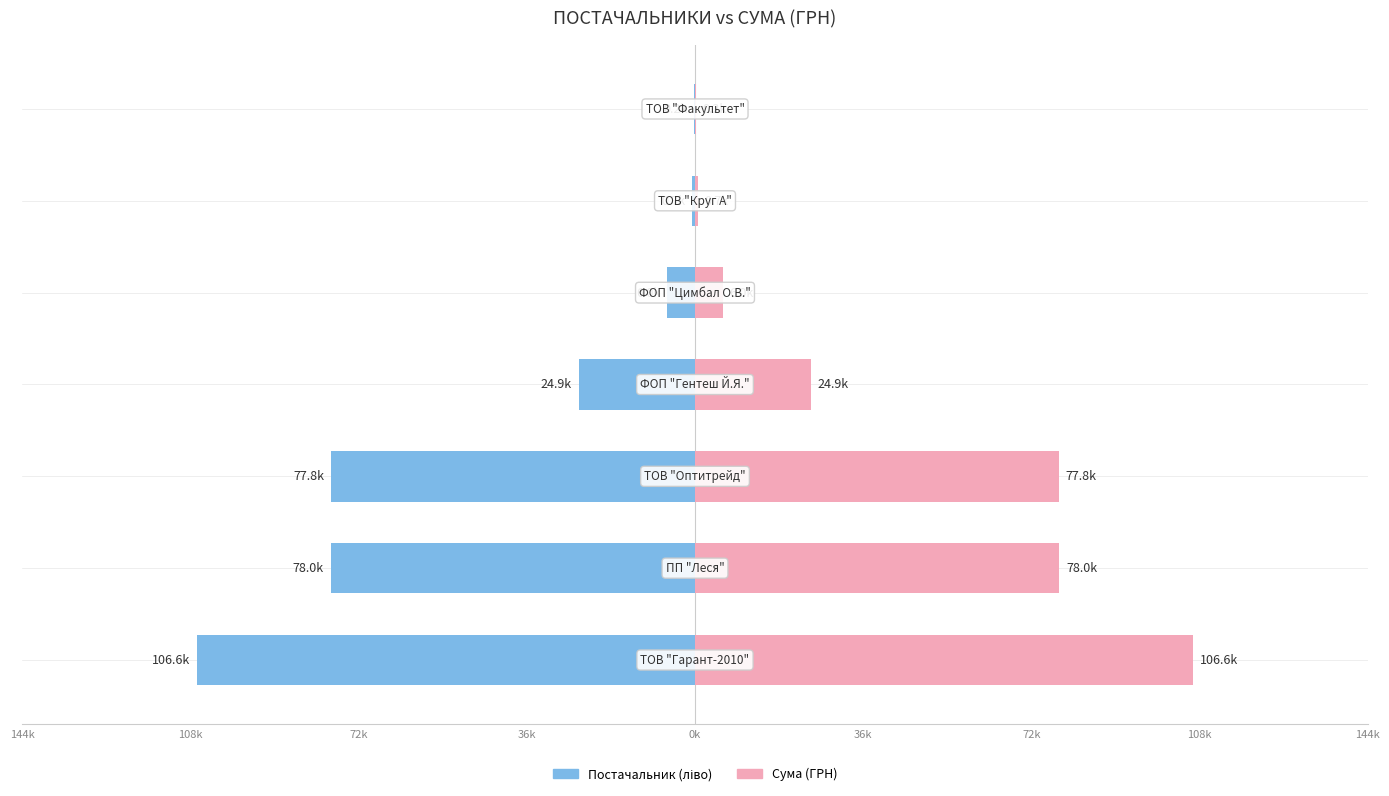

Reading right to left, what are all the values shown in this chart?

ТОВ/ФОП (Сума): -215.0	-668.1	-5985.0	-24853.1	-77813.3	-77966.0	-106585.3
Сума (ГРН): 215.0	668.1	5985.0	24853.1	77813.3	77966.0	106585.3